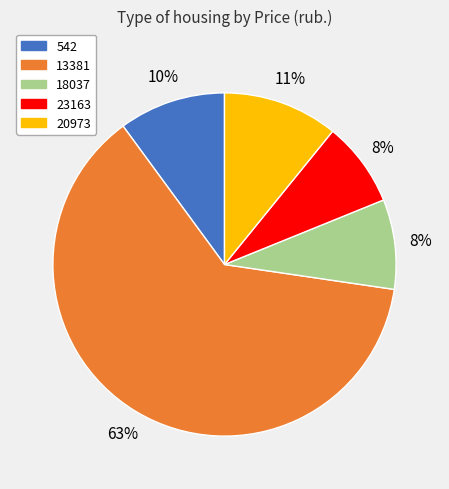

Combined, do 13381 and 20973 account for over 50%?

Yes